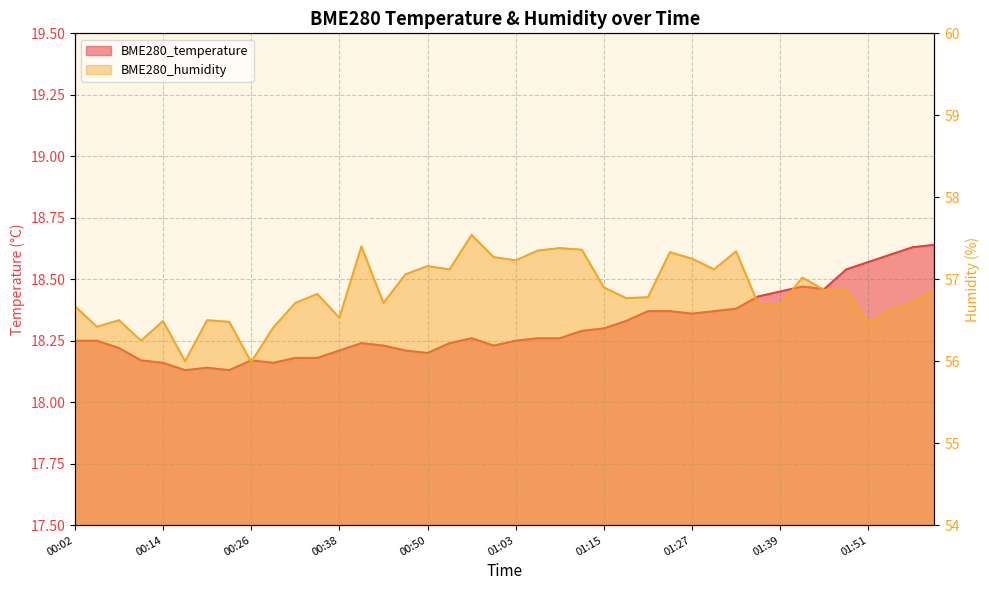

How many categories are shown in the chart?

40